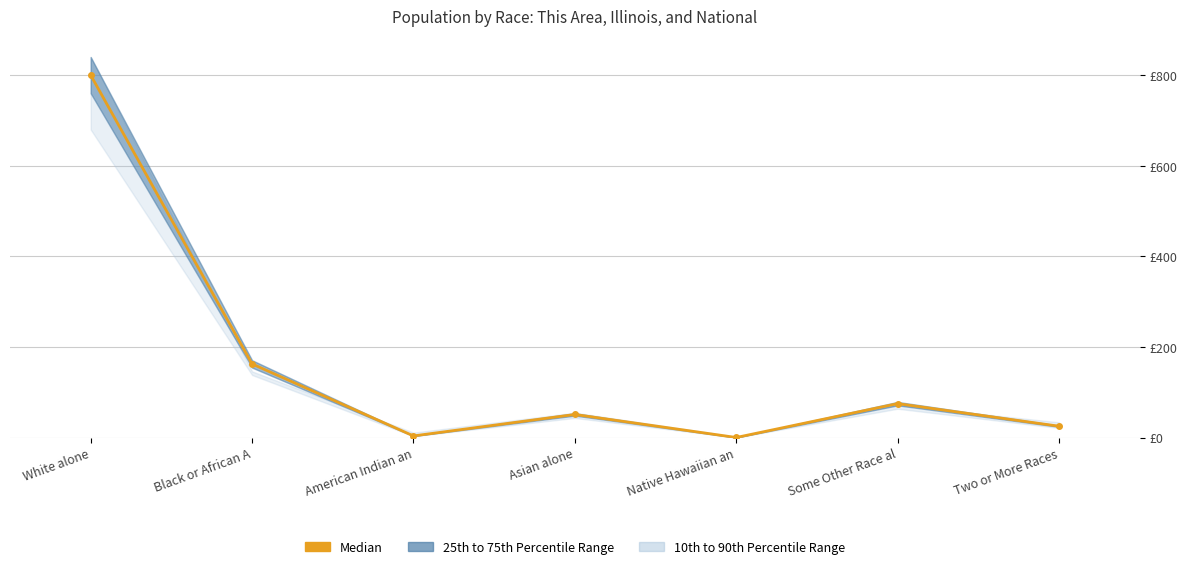

Reading left to right, extract all data points from this chart.

White alone=800.0	Black or African A=162.7	American Indian an=3.8	Asian alone=51.2	Native Hawaiian an=0.4	Some Other Race al=75.1	Two or More Races=25.3